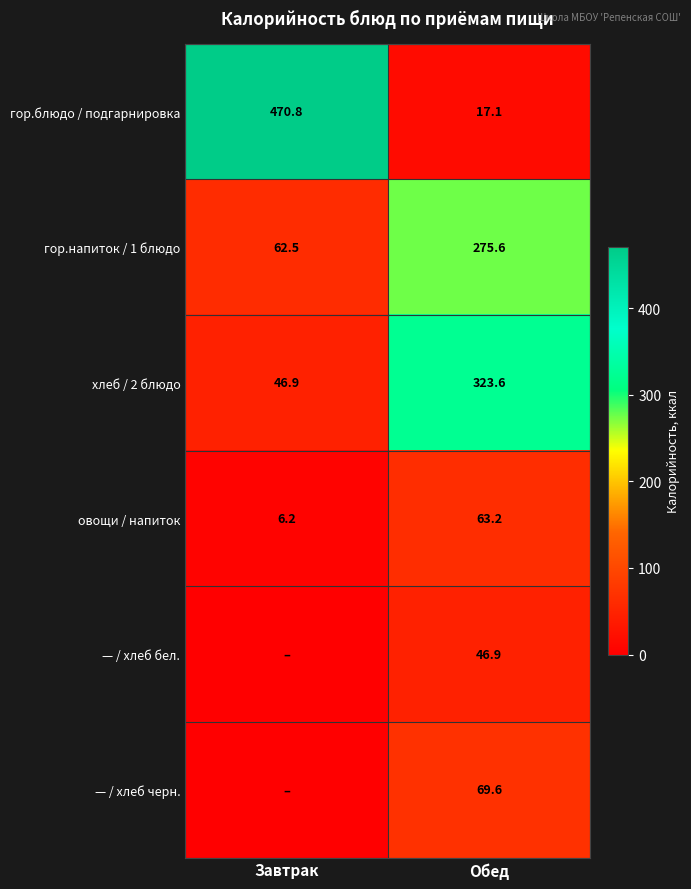

At which label does гор.блюдо / подгарнировка first exceed 470?

Завтрак